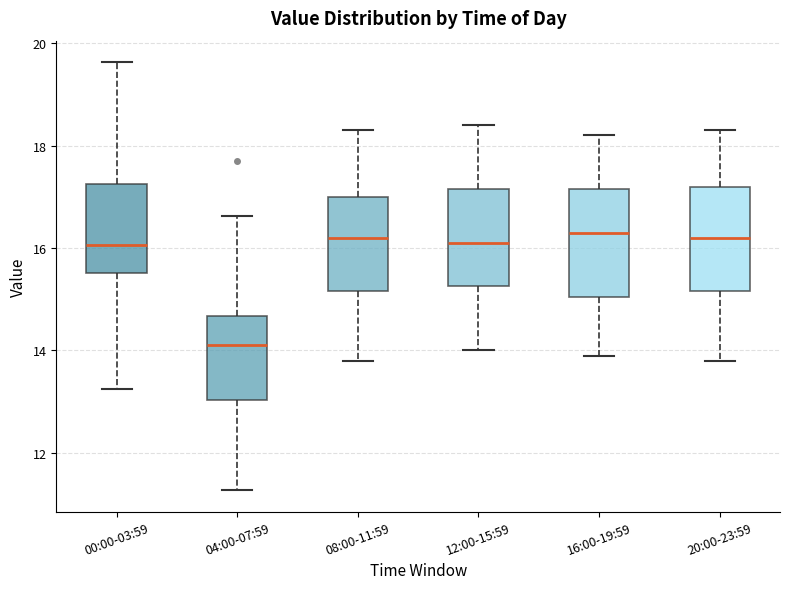

Where is the upper edge of the box for 12:00-15:59 on the y-axis? The values are not printed on the chart, so give them approximately, as read against the axis.

17.2